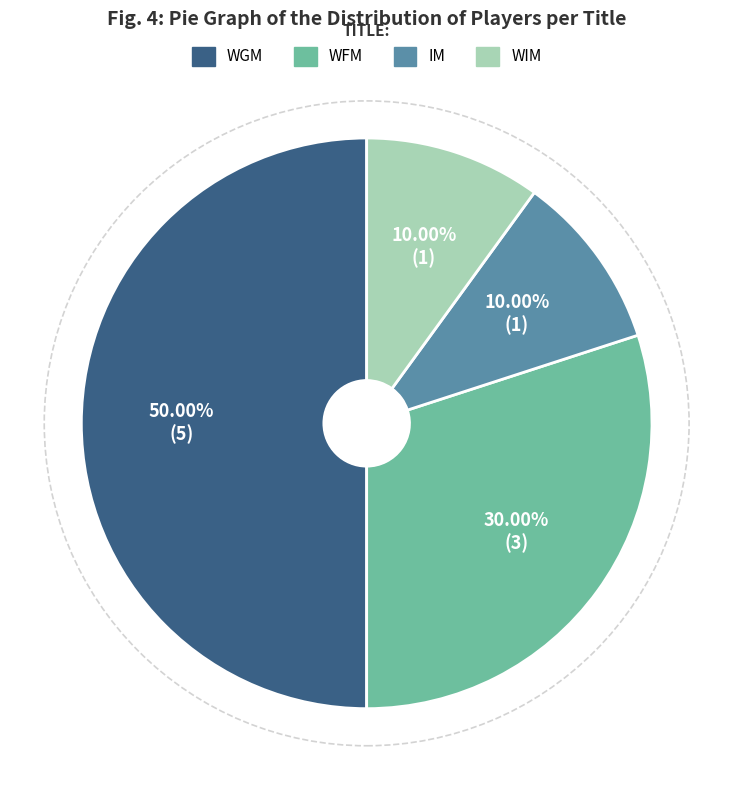

To the nearest percent, what portion does IM represent?

10%